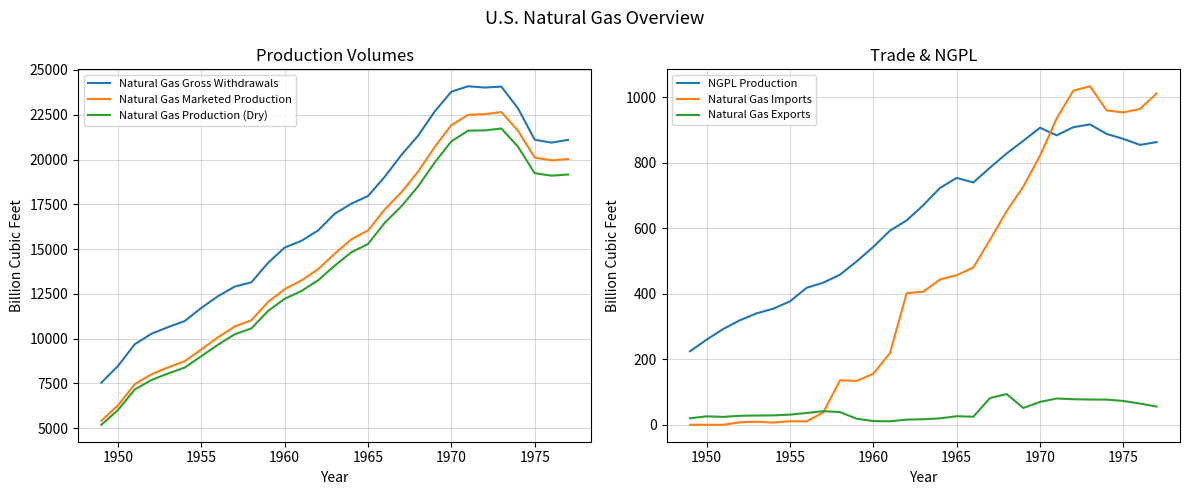

Does the chart have visible grid lines?

Yes